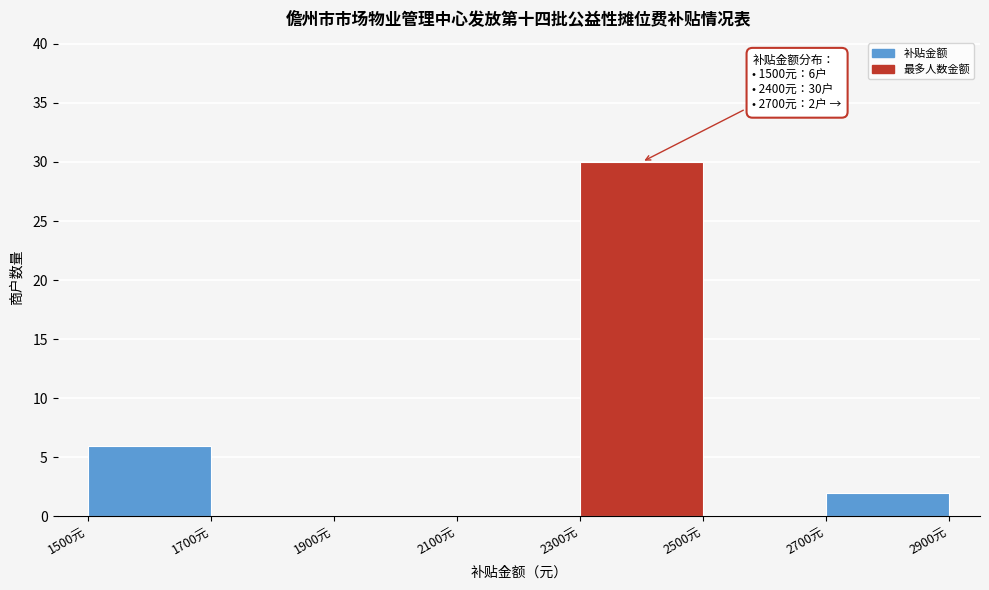

Which range on the x-axis has the tallest bar?

2300 to 2500